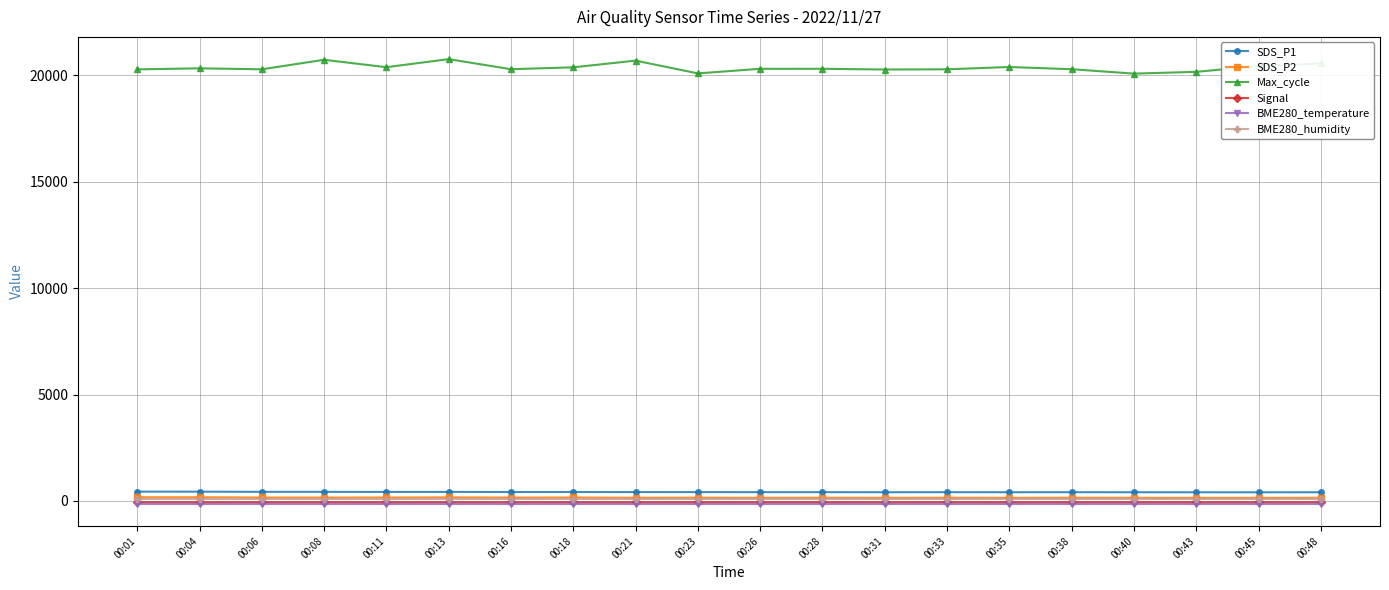

Which series has the widest spread of values?

Max_cycle